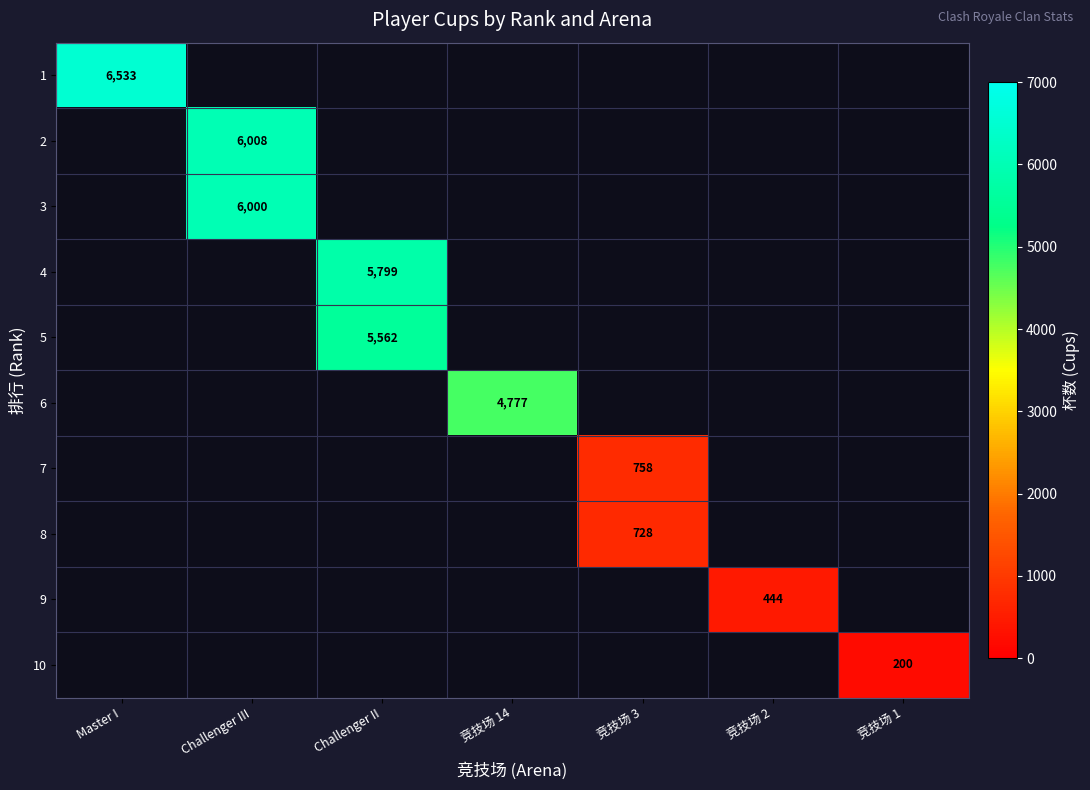

True or false: 7 has a value of 1279 at 竞技场 3.

False